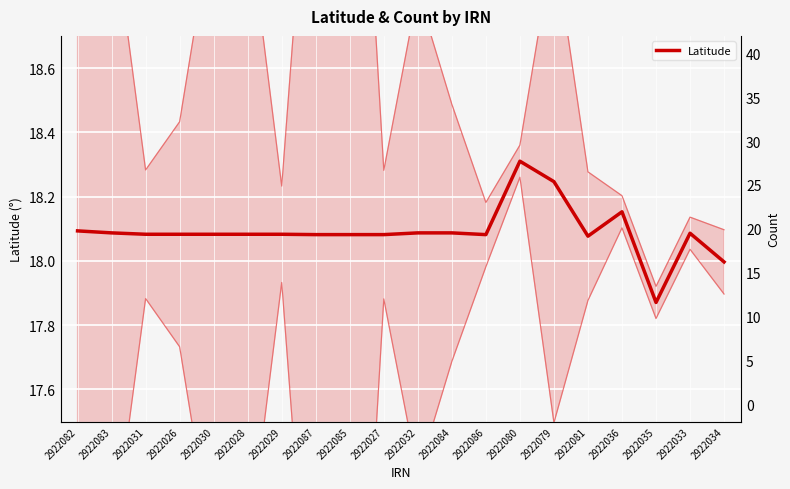

What is the value of the Count point at the 15th from the left?

15.0